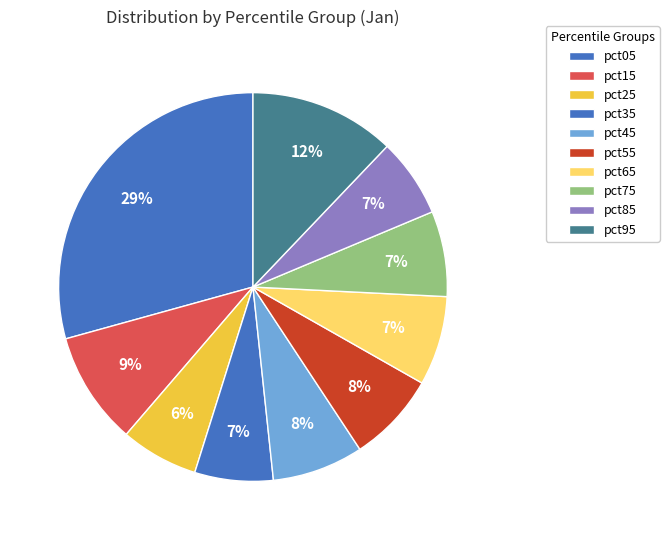

How many slices are in this pie chart?

10